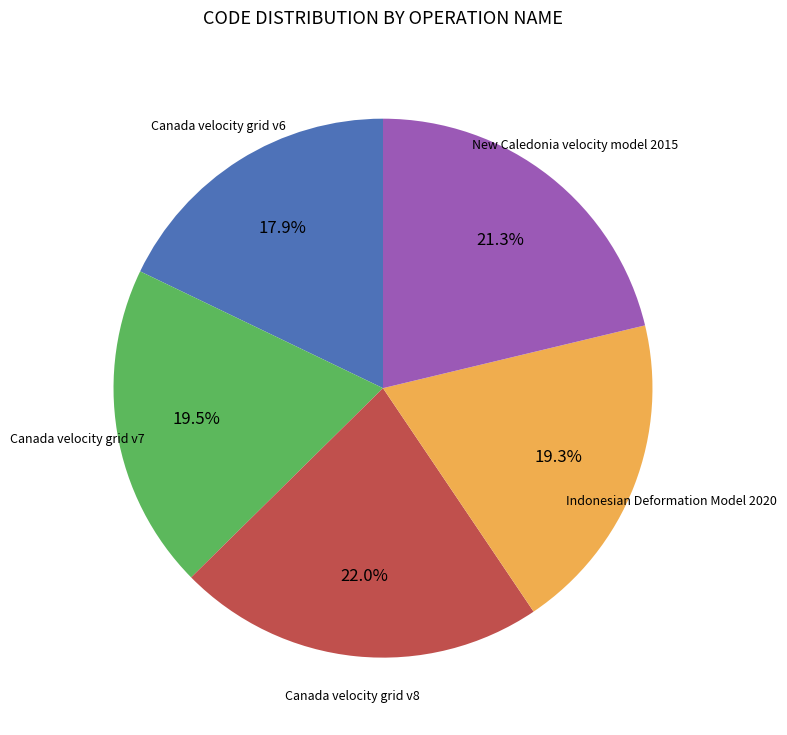

Combined, do Canada velocity grid v7 and Canada velocity grid v8 account for over 50%?

No